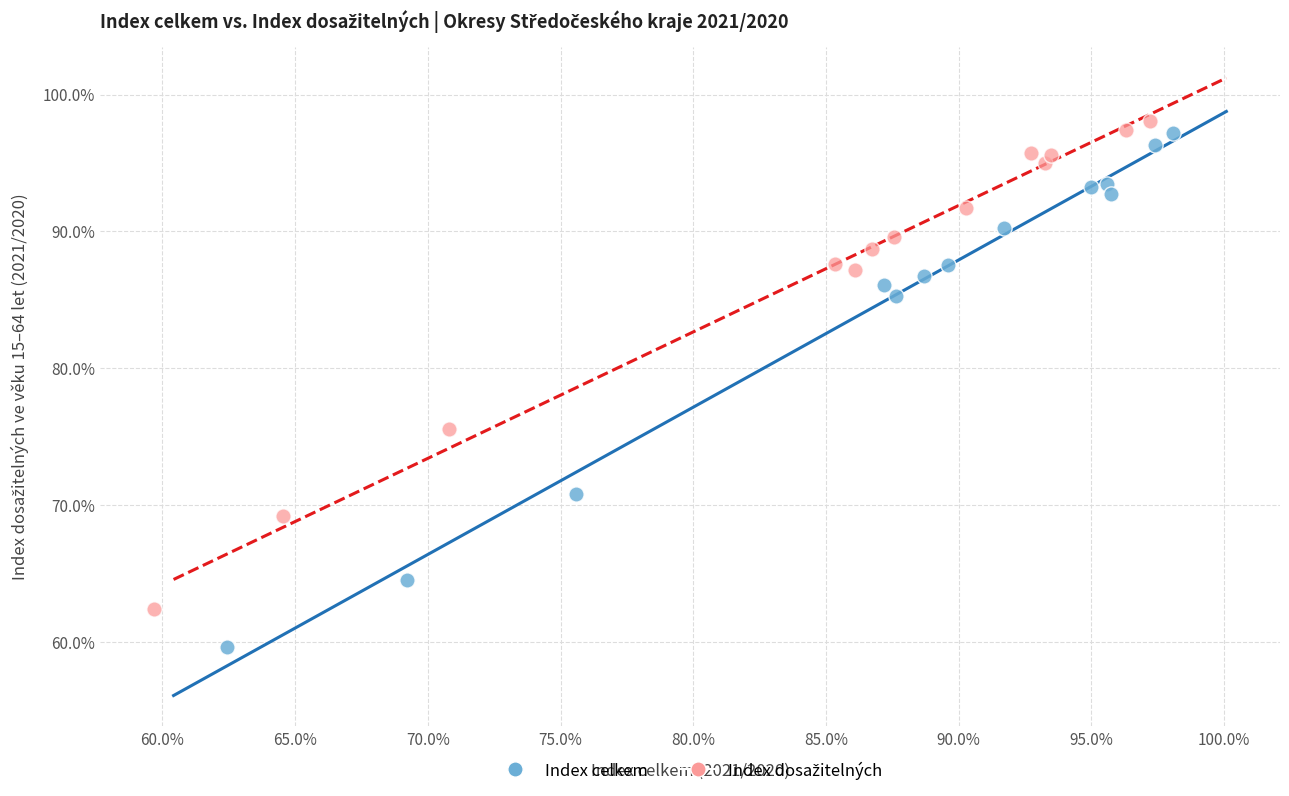

Which series has the largest Y range (max minus min)?

Index celkem